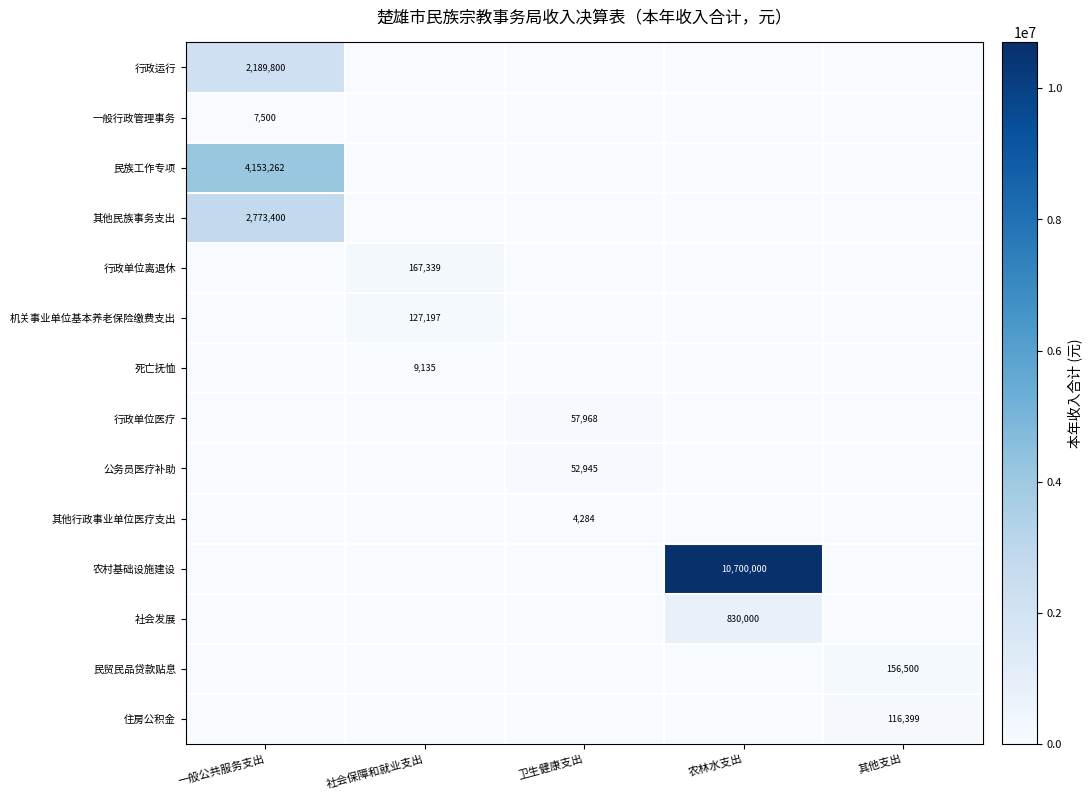

How many distinct data groups are displayed?

14